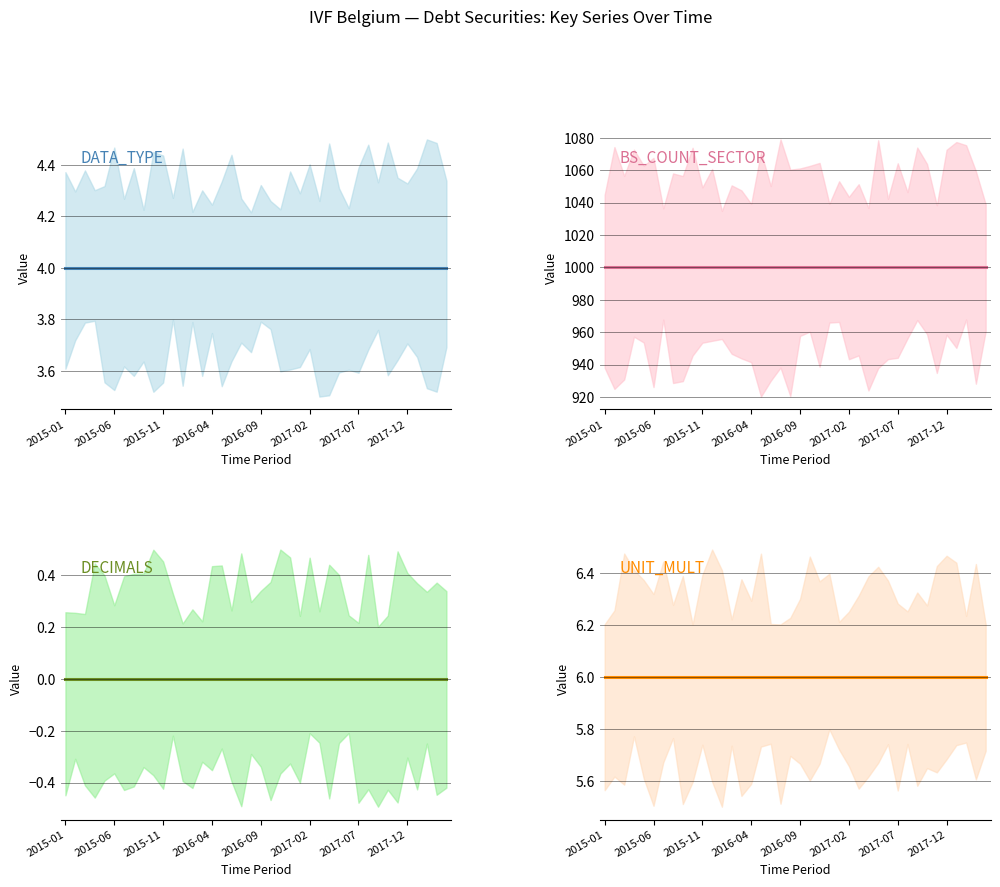

Is it true that UNIT_MULT equals 10 at 22?

False